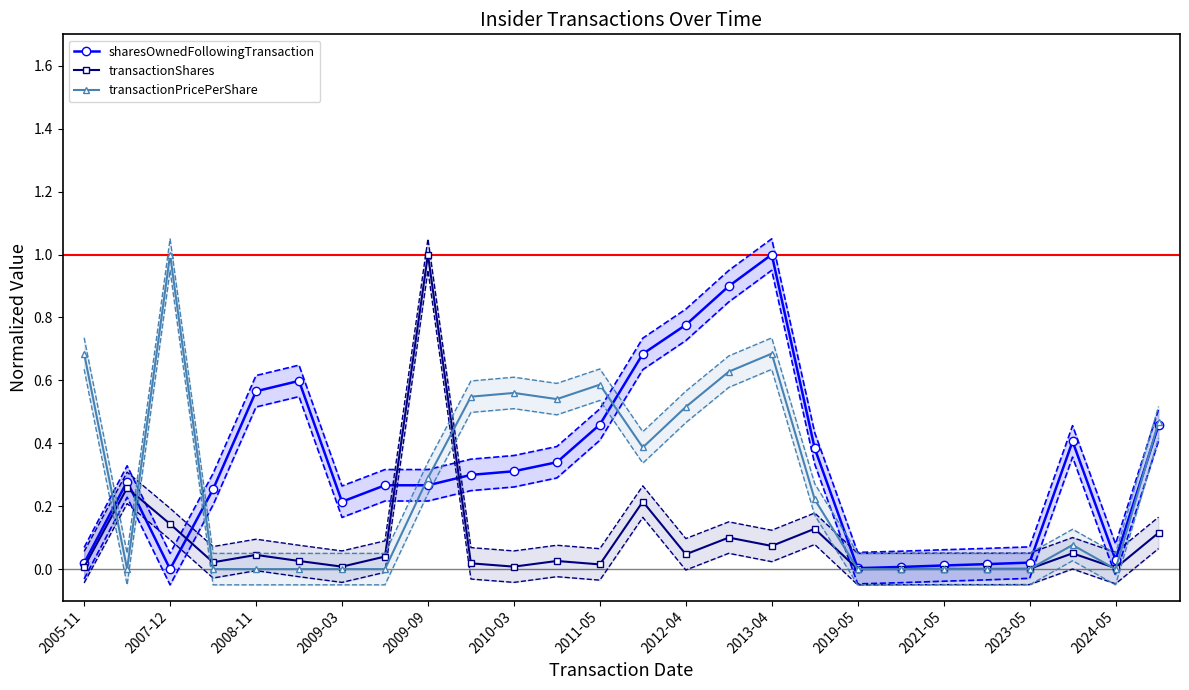

Reading right to left, transcribe all the data shown in this chart.

sharesOwnedFollowingTransaction: 0.5	0.0	0.4	0.0	0.0	0.0	0.0	0.0	0.4	1.0	0.9	0.8	0.7	0.5	0.3	0.3	0.3	0.3	0.3	0.2	0.6	0.6	0.3	0.0	0.3	0.0
transactionShares: 0.1	0.0	0.1	0.0	0.0	0.0	0.0	0.0	0.1	0.1	0.1	0.0	0.2	0.0	0.0	0.0	0.0	1.0	0.0	0.0	0.0	0.0	0.0	0.1	0.3	0.0
transactionPricePerShare: 0.5	0.0	0.1	0.0	0.0	0.0	0.0	0.0	0.2	0.7	0.6	0.5	0.4	0.6	0.5	0.6	0.5	0.3	0.0	0.0	0.0	0.0	0.0	1.0	0.0	0.7